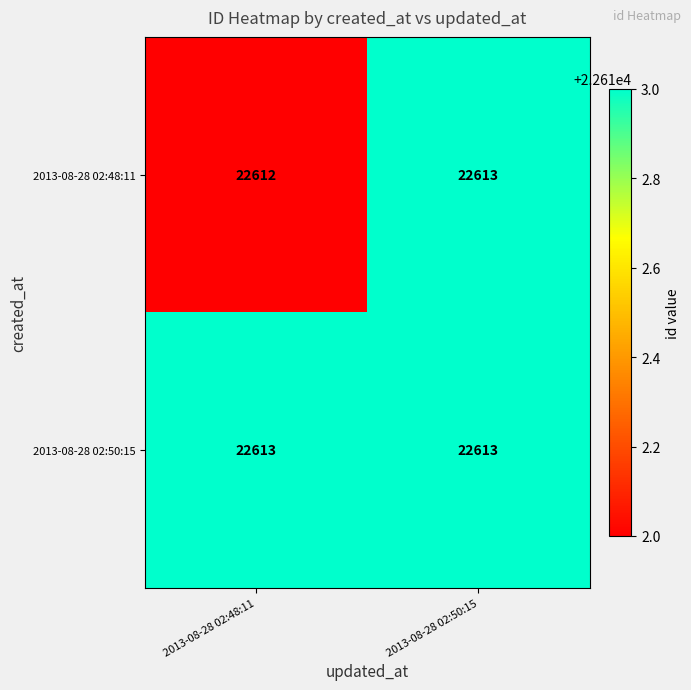

Which series has the largest total across all categories?

2013-08-28 02:50:15